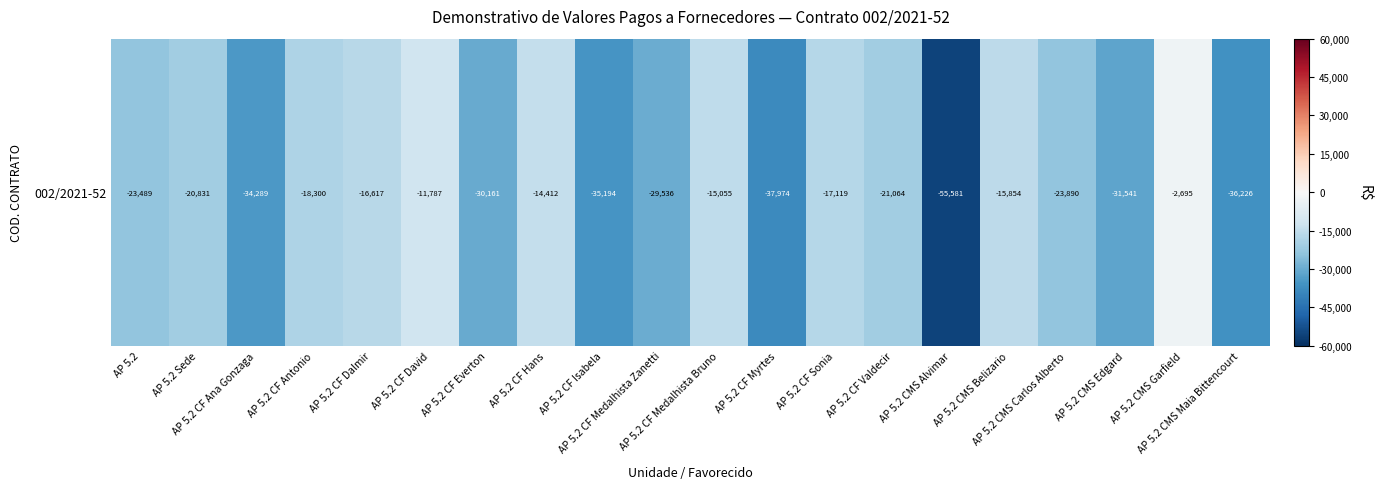

Which label corresponds to the largest value in the chart?

AP 5.2 CMS Garfield